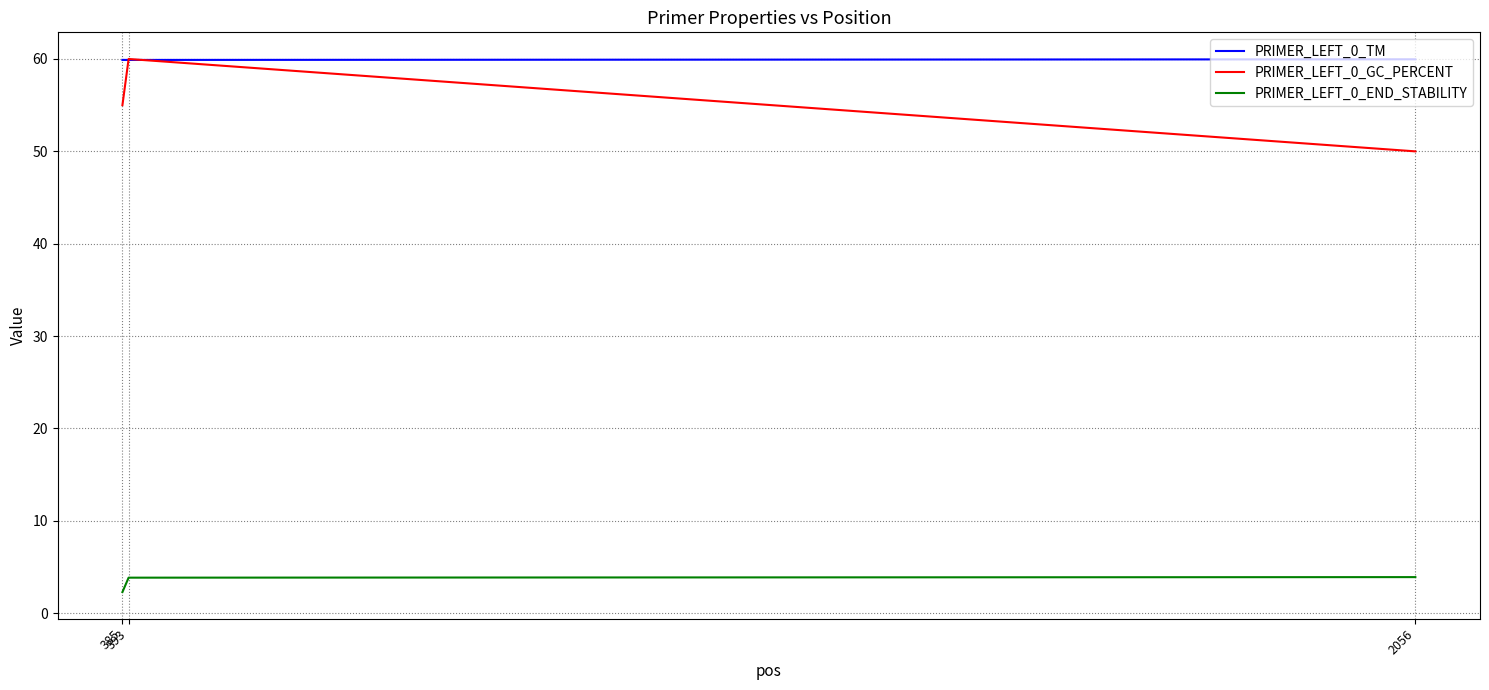

Which series has the widest spread of values?

PRIMER_LEFT_0_GC_PERCENT